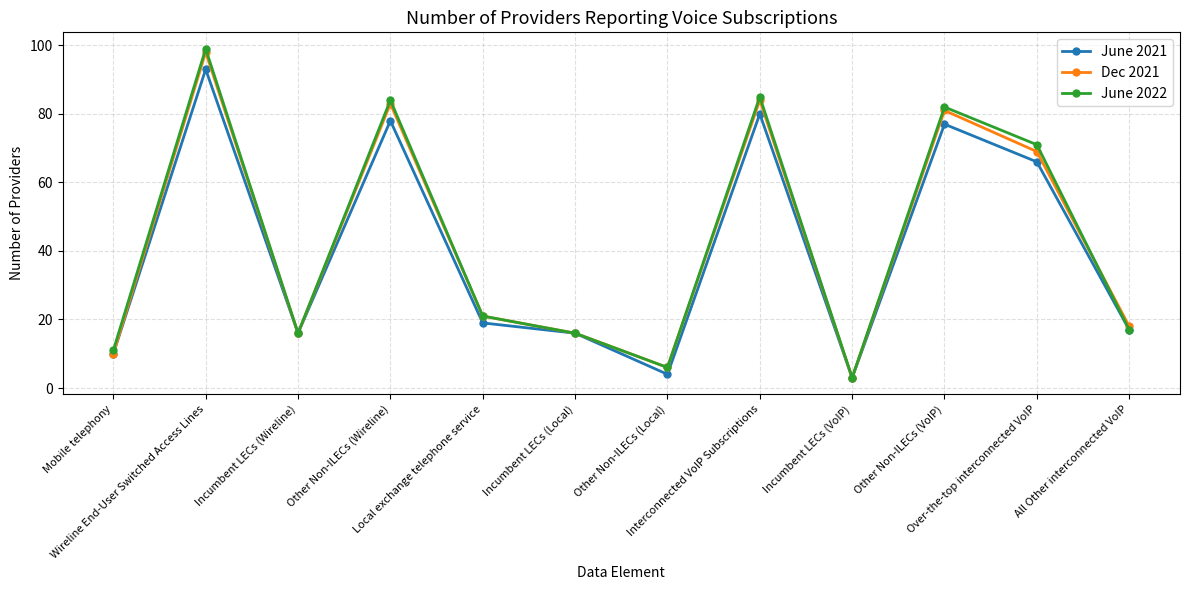

What is the highest value of the June 2022 series?

99